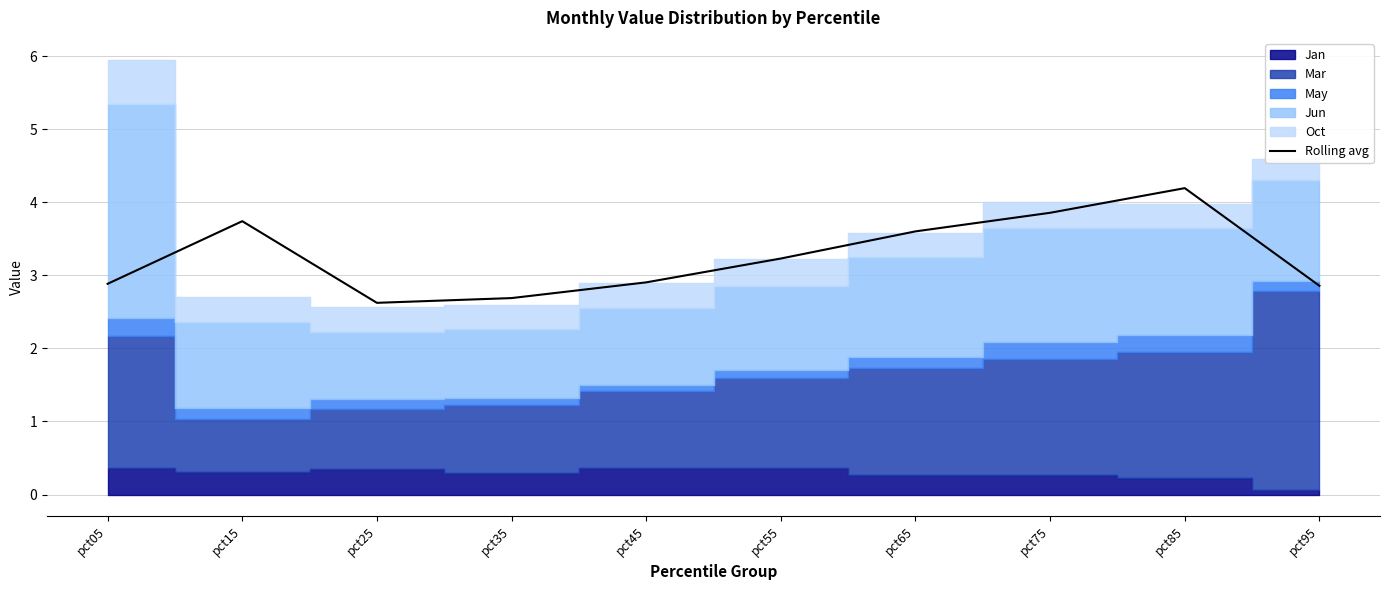

Reading right to left, transcribe all the data shown in this chart.

pct95=2.9	pct85=4.2	pct75=3.9	pct65=3.6	pct55=3.2	pct45=2.9	pct35=2.7	pct25=2.6	pct15=3.7	pct05=2.9